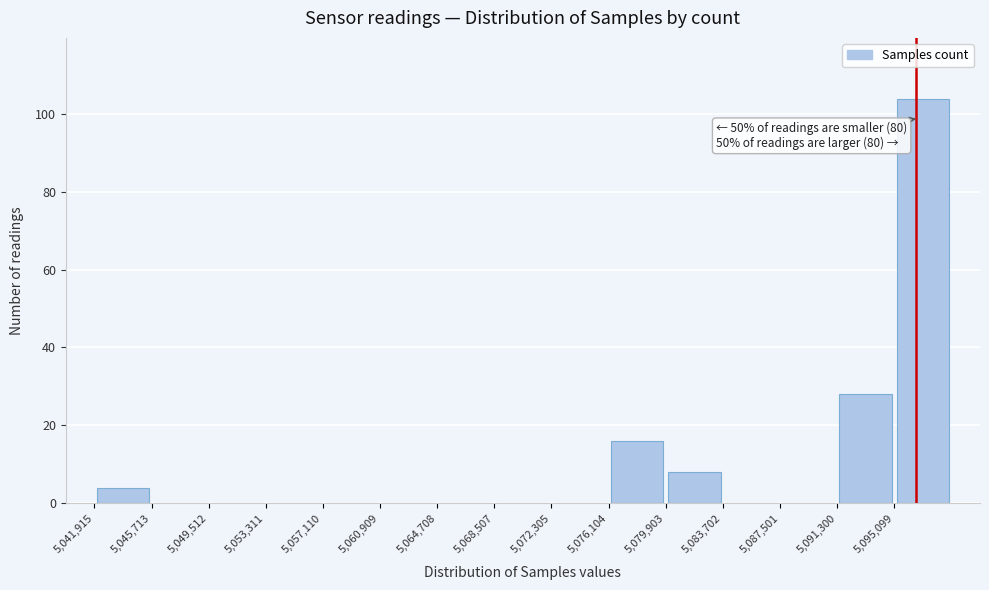

Over which range of the x-axis is the bar tallest?

5095000 to 5099000